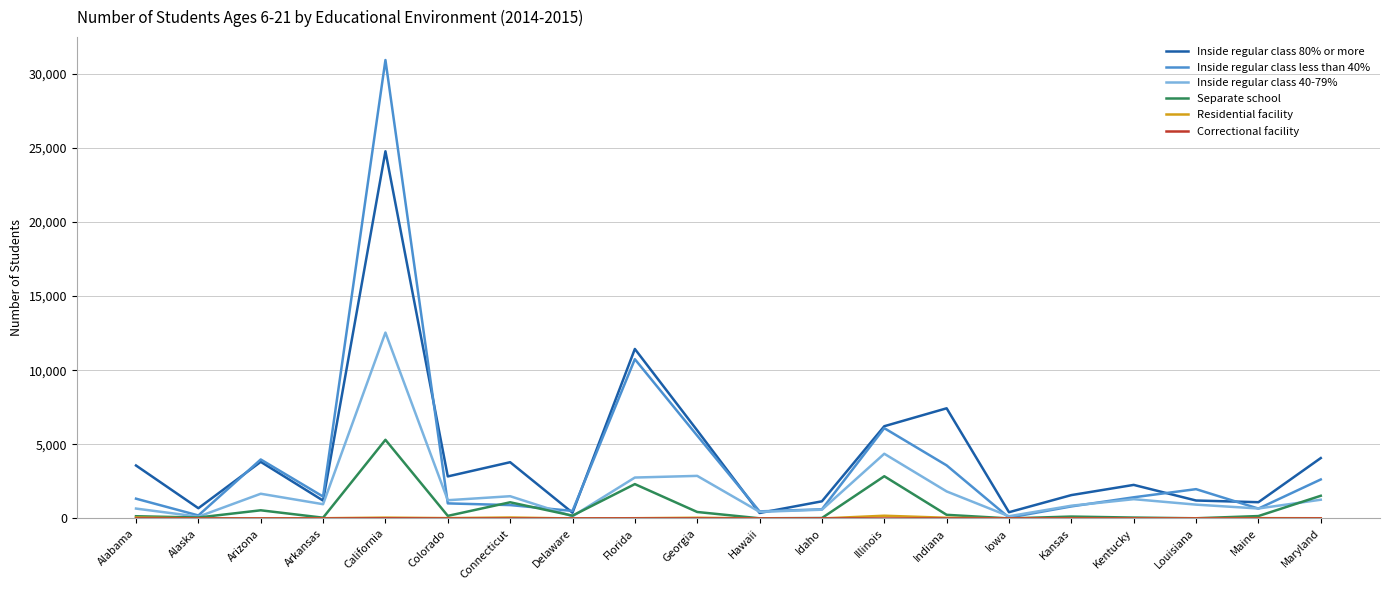

What is the total value across all series at Kansas?

3402